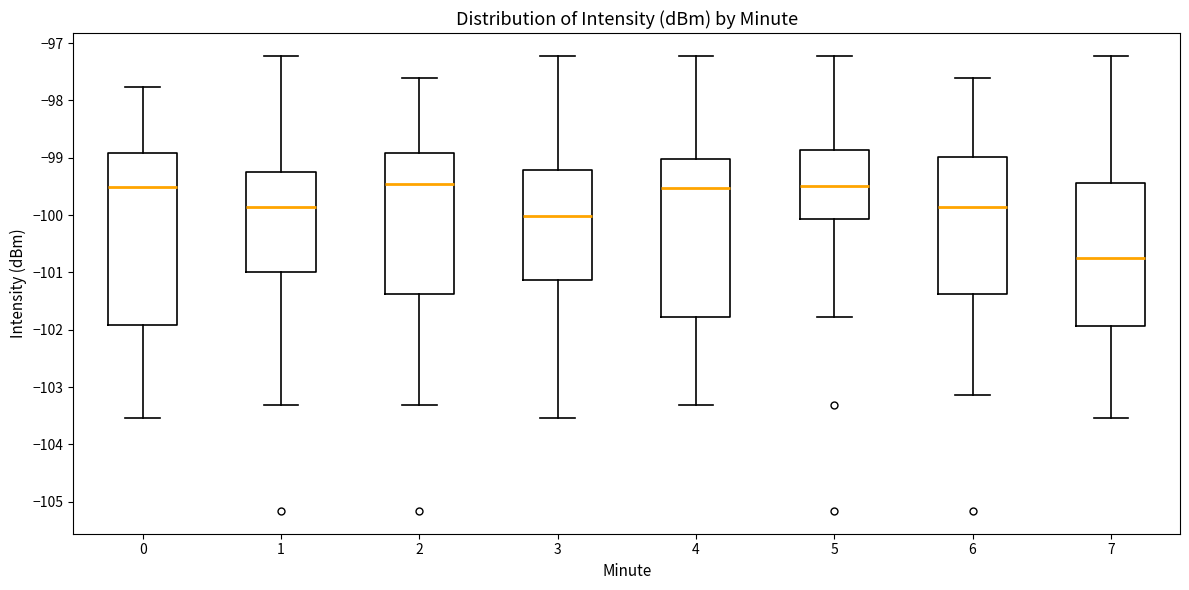

Reading left to right, transcribe this box plot: for each box, give where its median line is, the range the box spans, and where its two whiskers end, as read against the y-axis. The values are not printed on the chart, so give them approximately, as read against the axis.

0: median -99.5, box -101.9 to -98.9, whiskers -103.5 to -97.8
1: median -99.8, box -101.0 to -99.2, whiskers -103.3 to -97.2
2: median -99.5, box -101.4 to -98.9, whiskers -103.3 to -97.6
3: median -100.0, box -101.1 to -99.2, whiskers -103.5 to -97.2
4: median -99.5, box -101.8 to -99.0, whiskers -103.3 to -97.2
5: median -99.5, box -100.1 to -98.9, whiskers -101.8 to -97.2
6: median -99.8, box -101.4 to -99.0, whiskers -103.1 to -97.6
7: median -100.8, box -101.9 to -99.4, whiskers -103.5 to -97.2